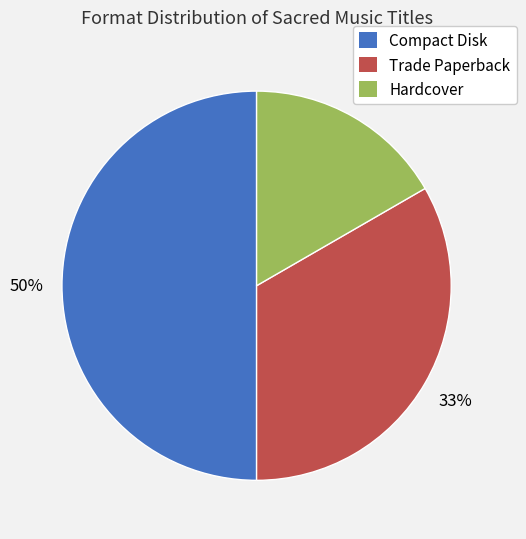

Is it true that Hardcover is 17% of the pie?

True